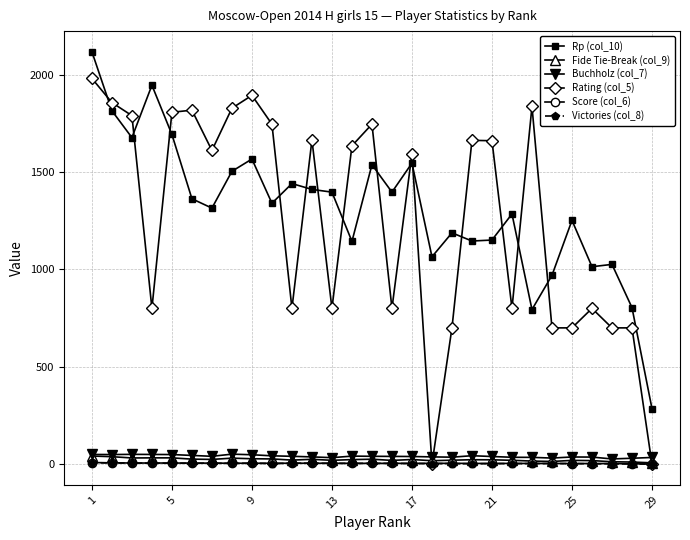

Count the number of categories in the chart.

29